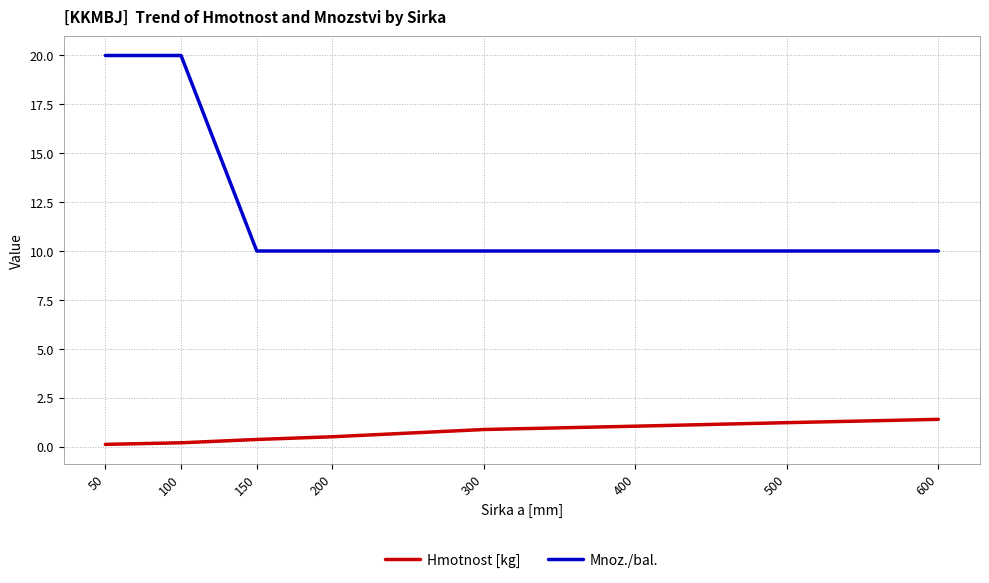

What is the average value of the Hmotnost [kg] series?

0.7